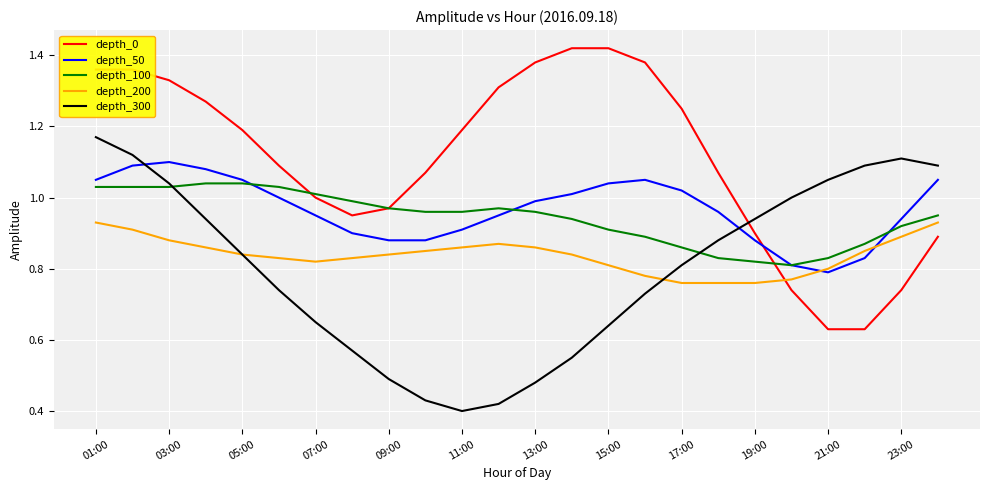

List the series in order of their peak value, lowest first.

depth_200, depth_100, depth_50, depth_300, depth_0